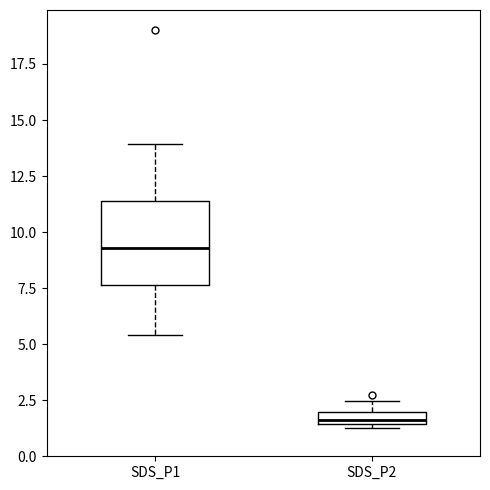

Which box's median line is the lowest?

SDS_P2